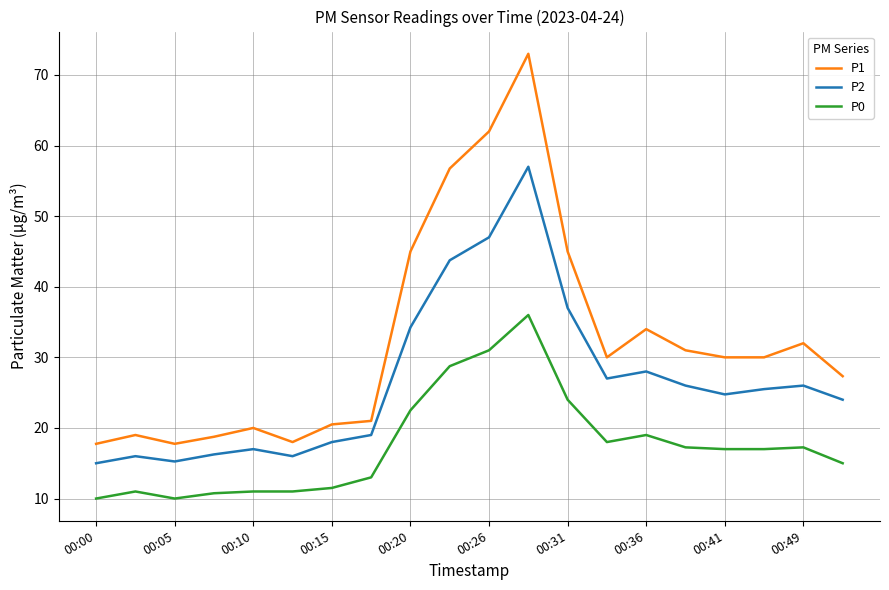

Count the number of data series in this chart.

3